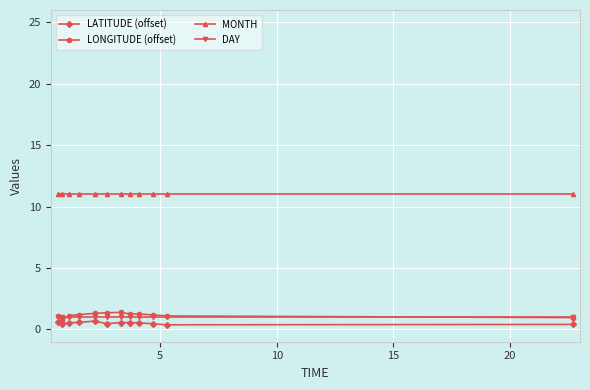

What is the value of the LONGITUDE (offset) point at the 5th from the left?

1.3